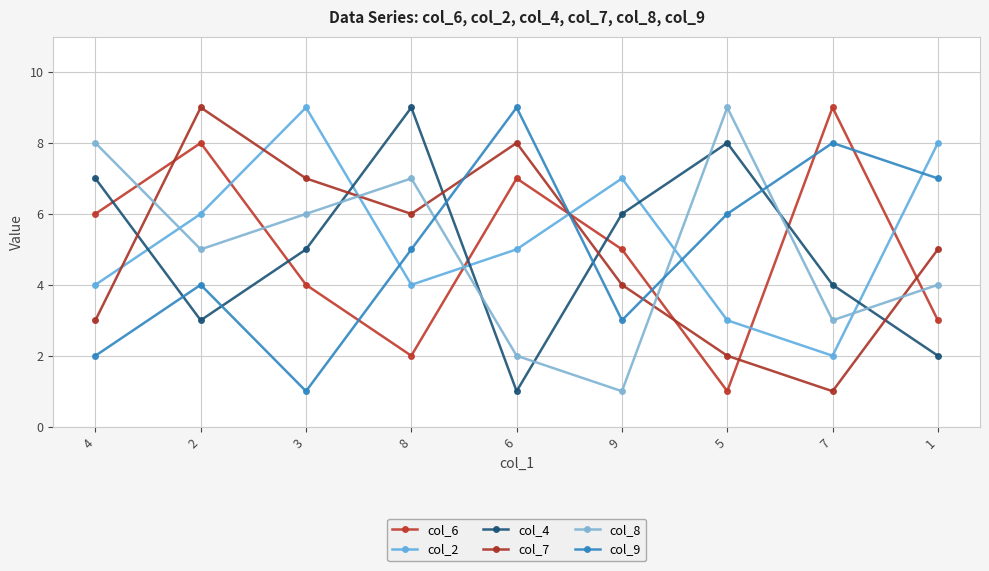

Reading right to left, extract all data points from this chart.

col_6: 1=3	7=9	5=1	9=5	6=7	8=2	3=4	2=8	4=6
col_2: 1=8	7=2	5=3	9=7	6=5	8=4	3=9	2=6	4=4
col_4: 1=2	7=4	5=8	9=6	6=1	8=9	3=5	2=3	4=7
col_7: 1=5	7=1	5=2	9=4	6=8	8=6	3=7	2=9	4=3
col_8: 1=4	7=3	5=9	9=1	6=2	8=7	3=6	2=5	4=8
col_9: 1=7	7=8	5=6	9=3	6=9	8=5	3=1	2=4	4=2